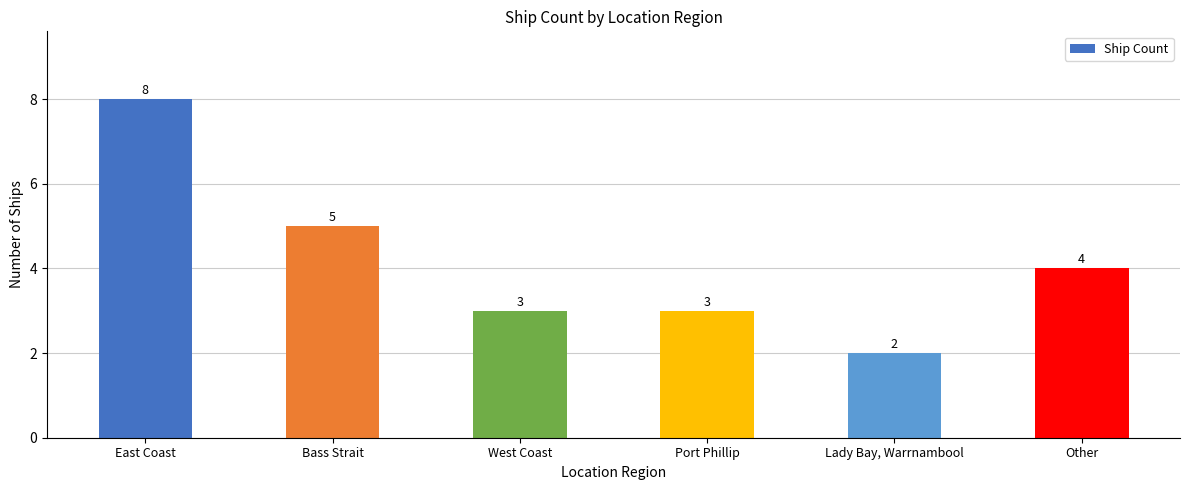

What is the sum of all values?

25